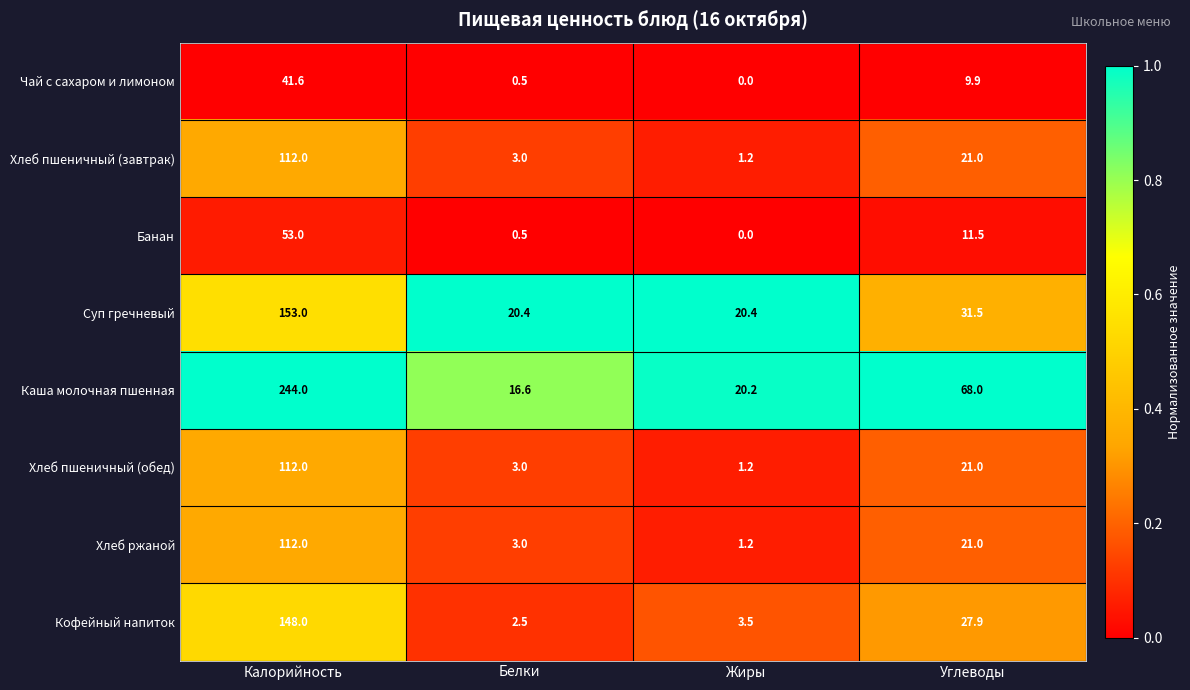

Is the value of Хлеб пшеничный (обед) at Углеводы greater than the value of Каша молочная пшенная at Углеводы?

No